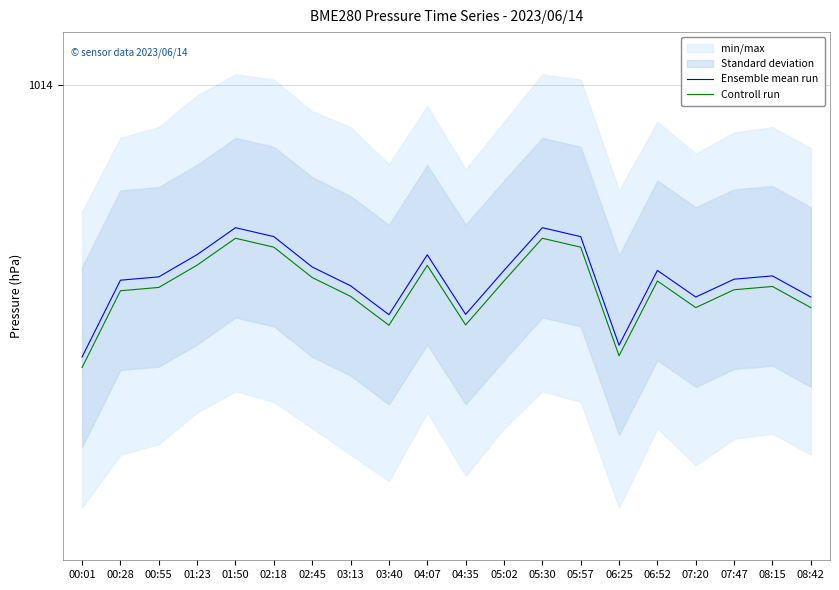

What is the difference between the maximum and minimum values in the Controll run series?

0.2